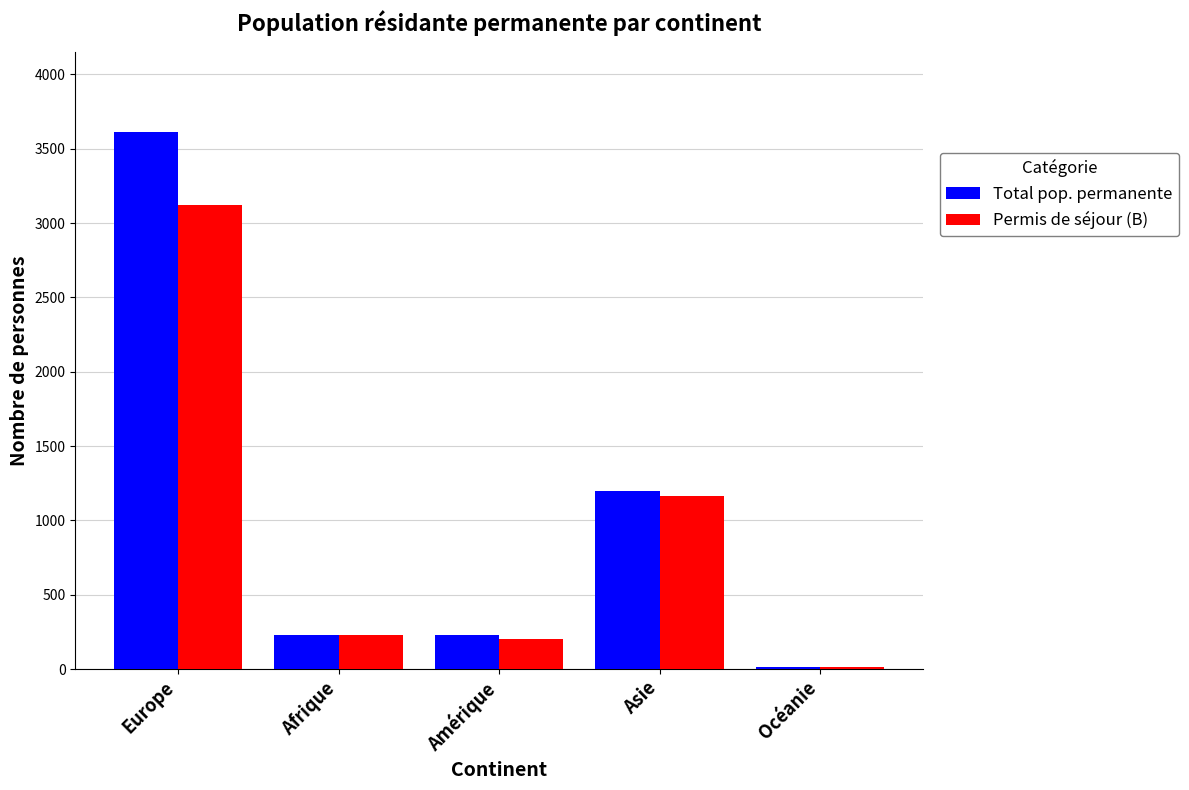

The Permis de séjour (B) series shows 200 at Amérique. True or false?

True